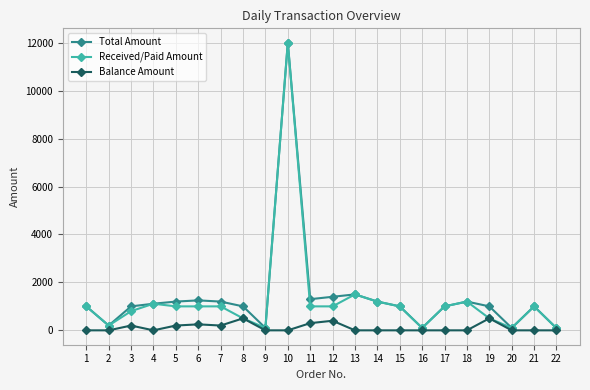

At which category is the sum across all series the highest?

10